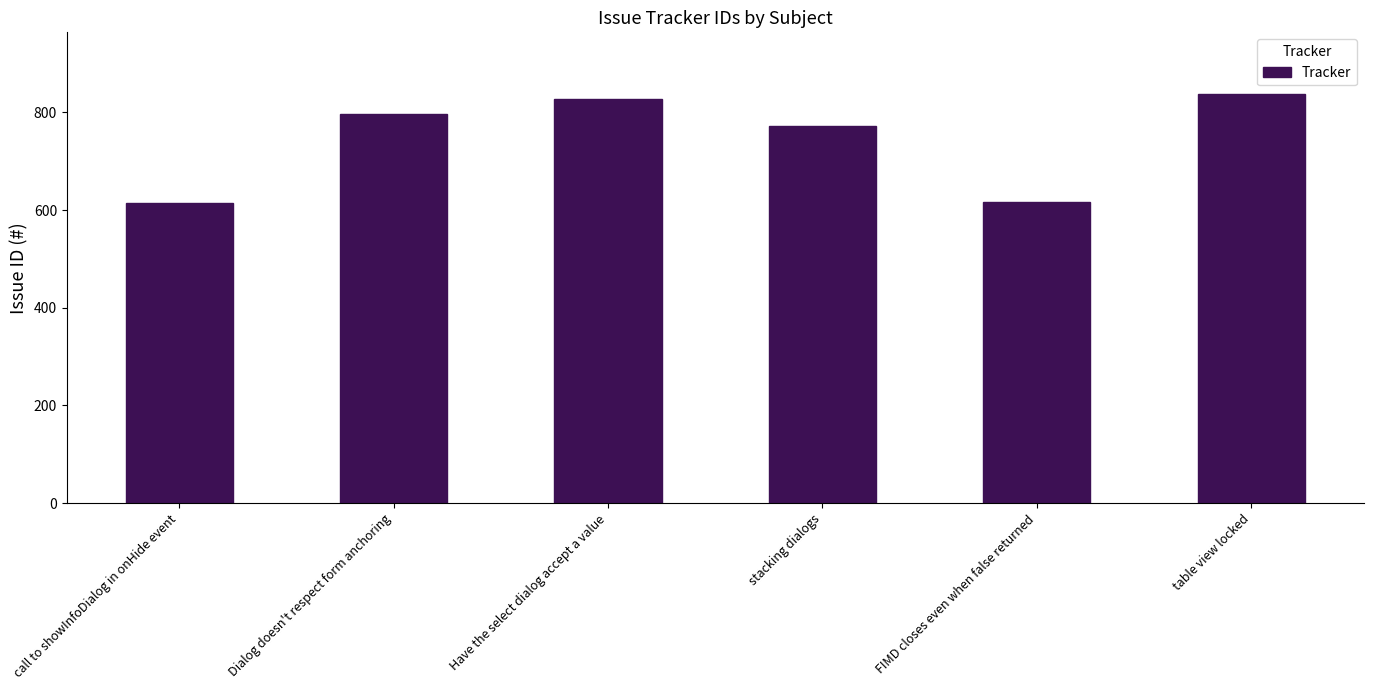

Which has a higher value, call to showInfoDialog in onHide event or table view locked?

table view locked